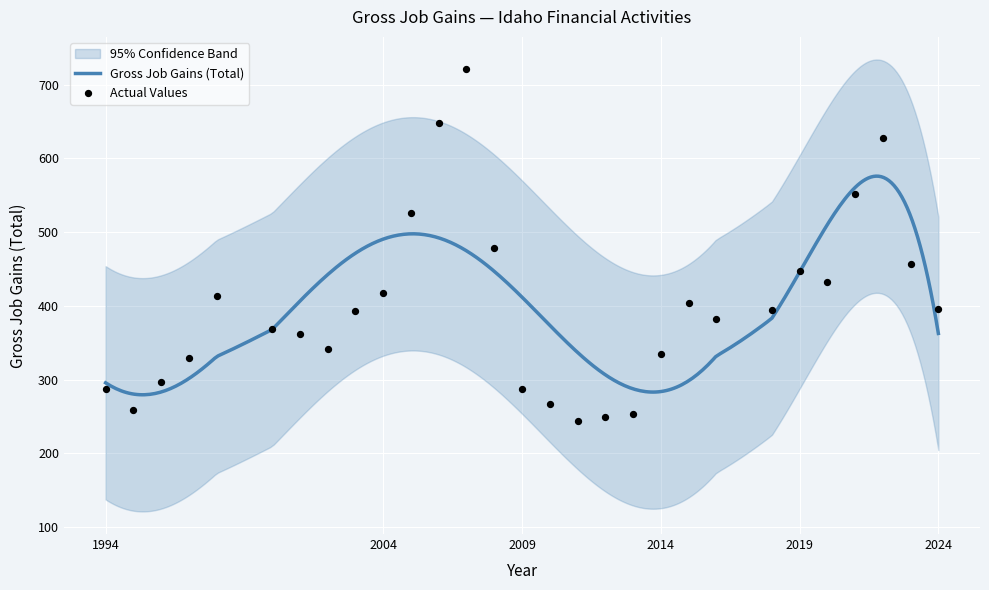

Approximately how many times larger is the value at 2002 compared to 2016?

0.9